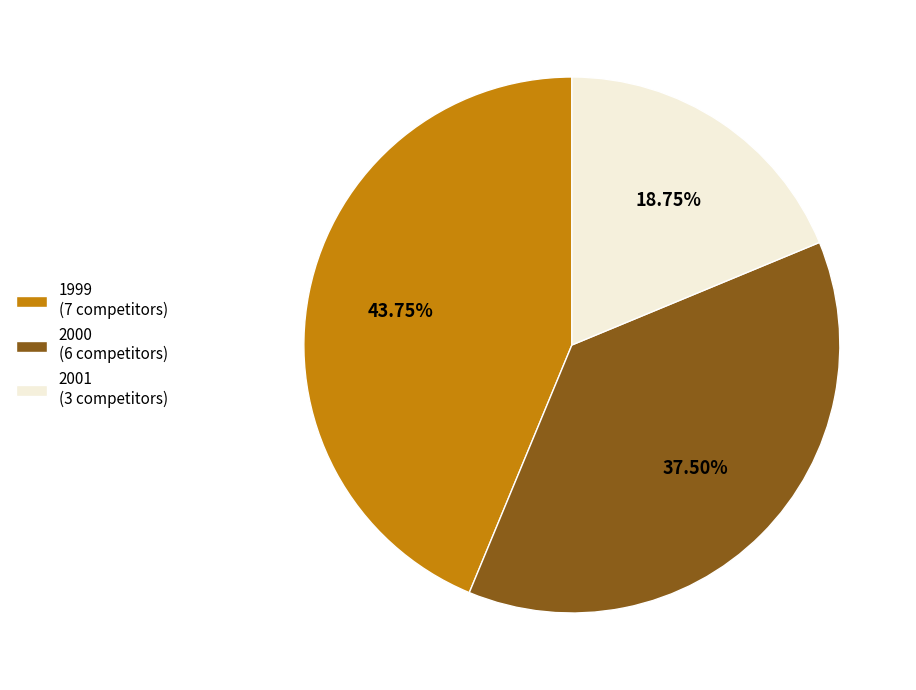

Approximately how many times larger is the value at 2000 (6 competitors) compared to 2001 (3 competitors)?

2.0